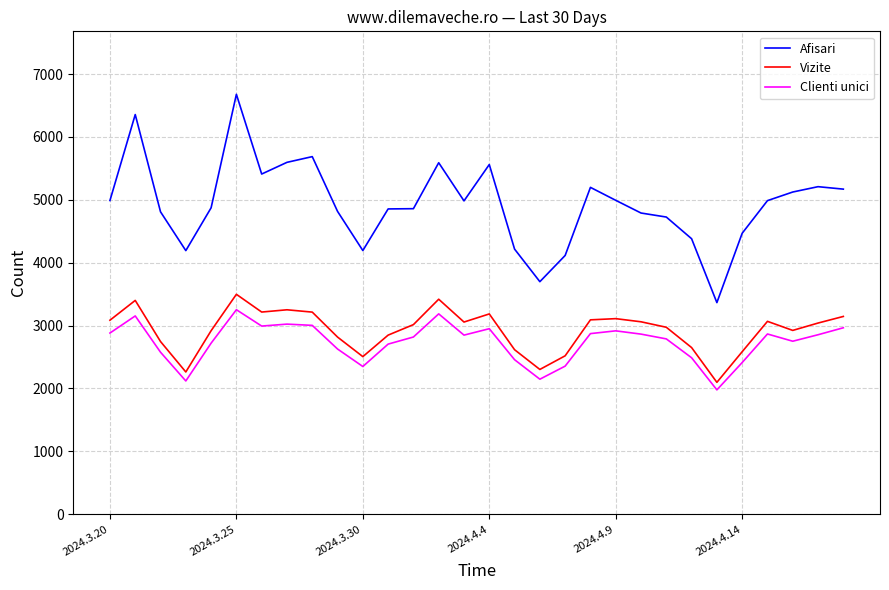

Which series has the largest total across all categories?

Afisari